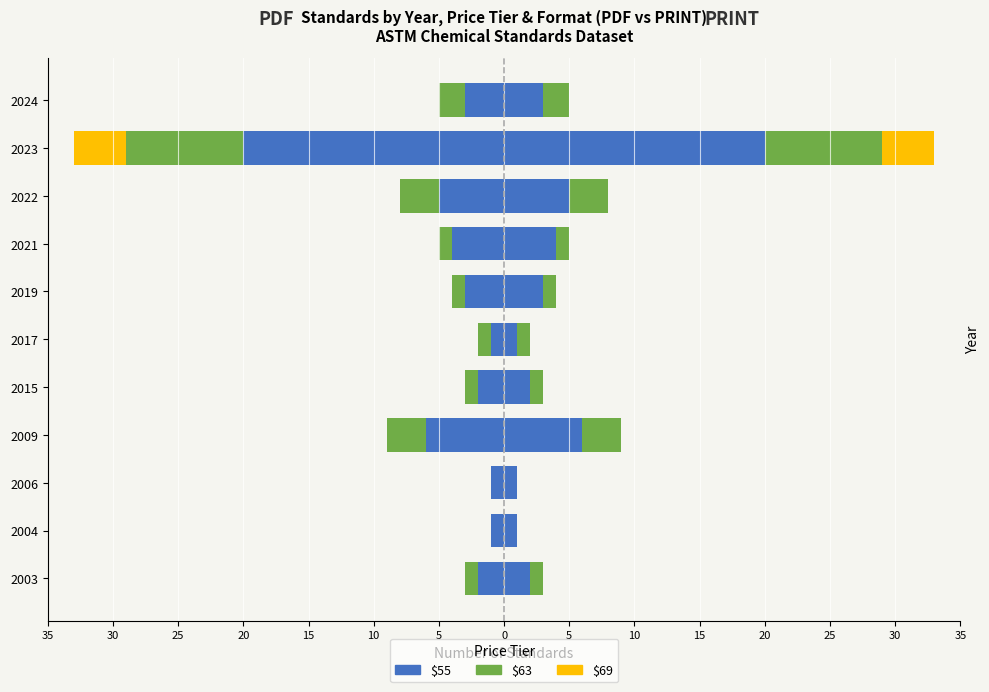

Reading right to left, extract all data points from this chart.

$55 PDF: -3	-20	-5	-4	-3	-1	-2	-6	-1	-1	-2
$63 PDF: -2	-9	-3	-1	-1	-1	-1	-3	0	0	-1
$69 PDF: 0	-4	0	0	0	0	0	0	0	0	0
$55 PRINT: 3	20	5	4	3	1	2	6	1	1	2
$63 PRINT: 2	9	3	1	1	1	1	3	0	0	1
$69 PRINT: 0	4	0	0	0	0	0	0	0	0	0